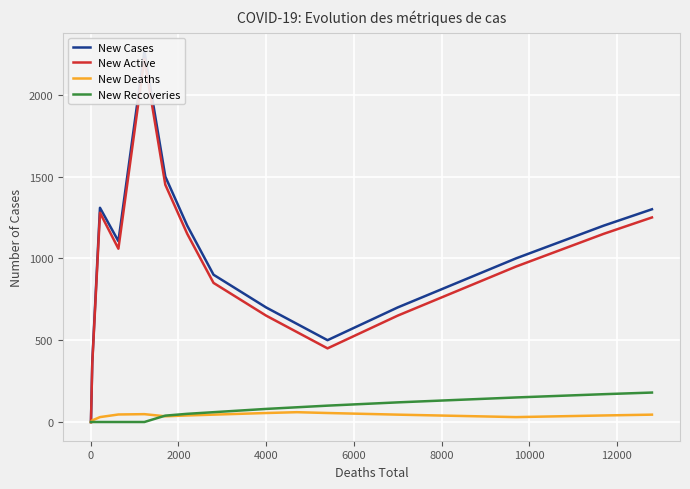

Which series has the largest total across all categories?

New Cases